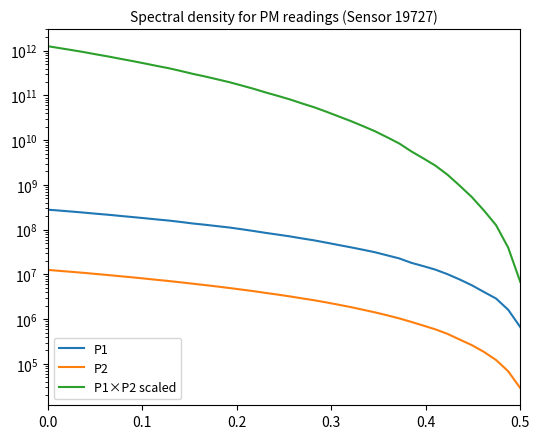

True or false: P1×P2 scaled and P1 cross at least once.

False